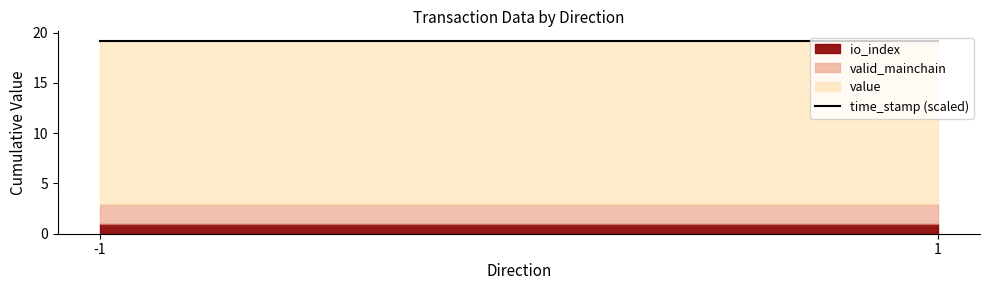

Count the number of data series in this chart.

4